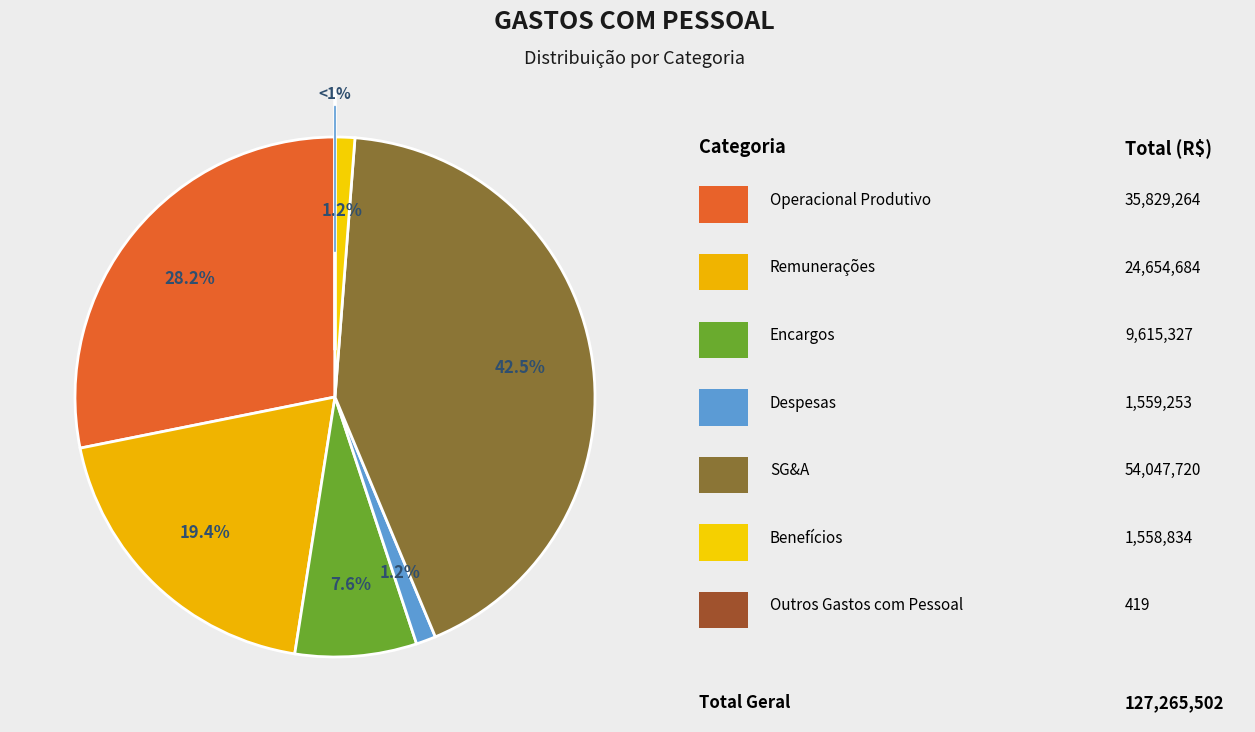

What is the total percentage of SG&A and Remunerações?

61.8%